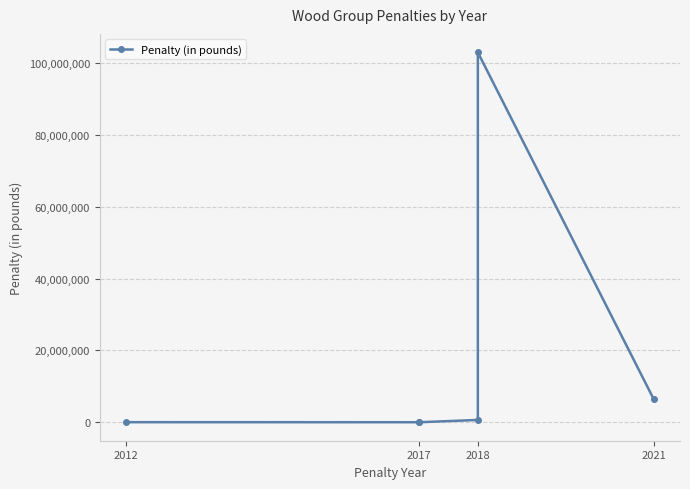

Where does the data first go above 633868?

2018